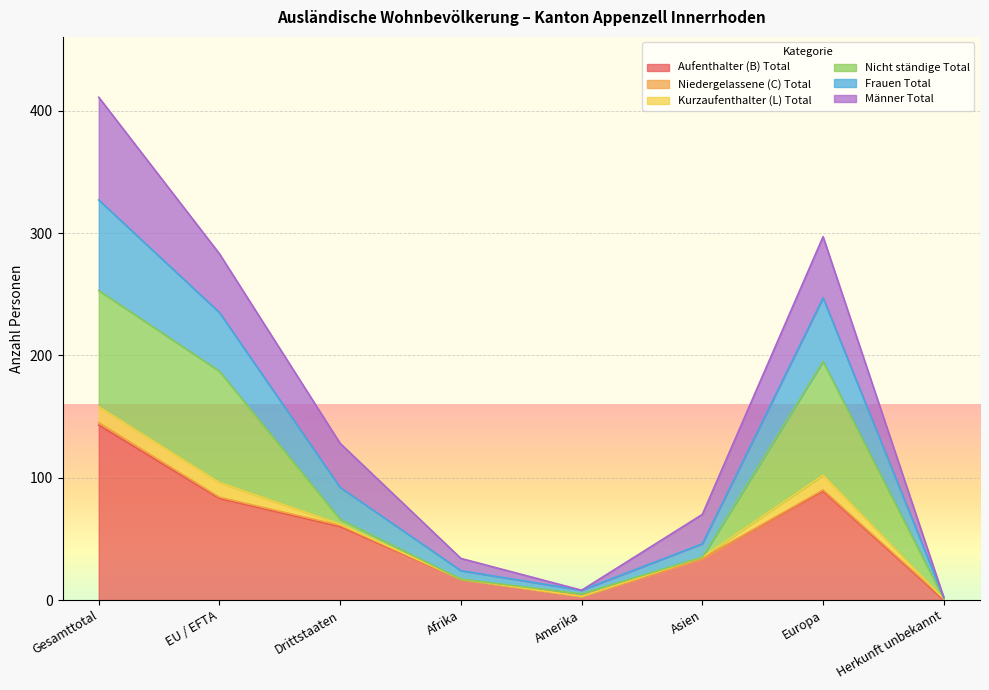

At which category is the sum across all series the highest?

Gesamttotal